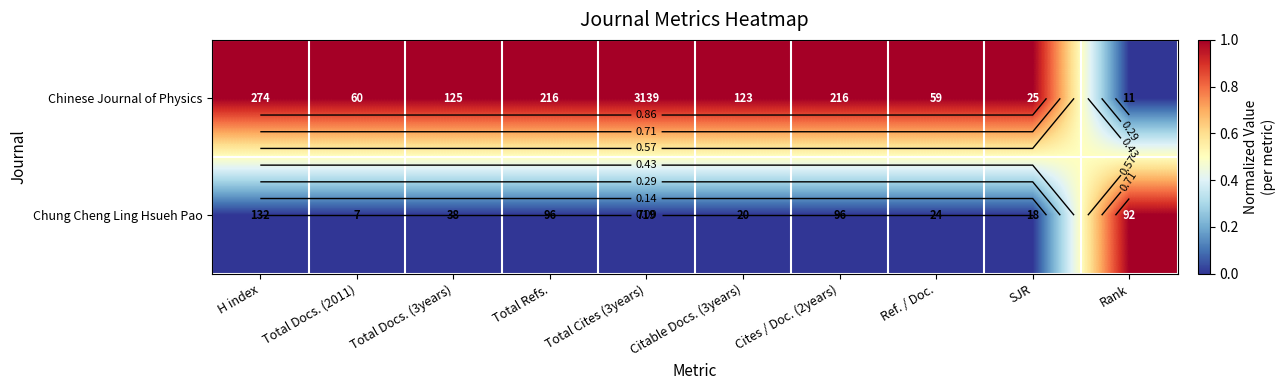

At how many categories does at least one series exceed 0?

10